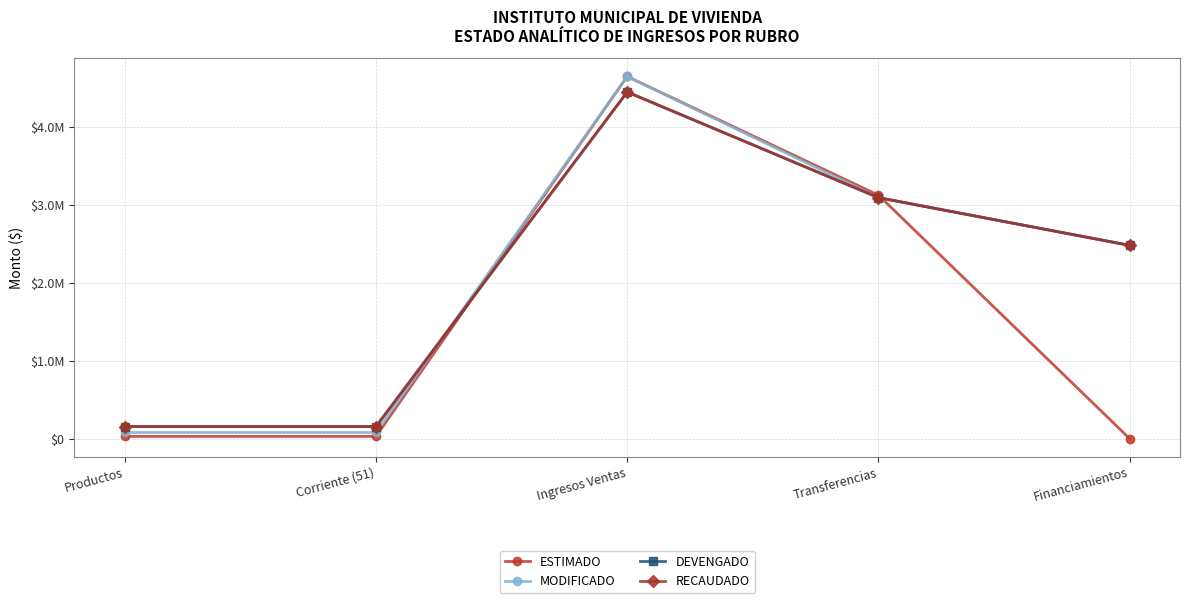

What is the average value of the DEVENGADO series?

2069373.1